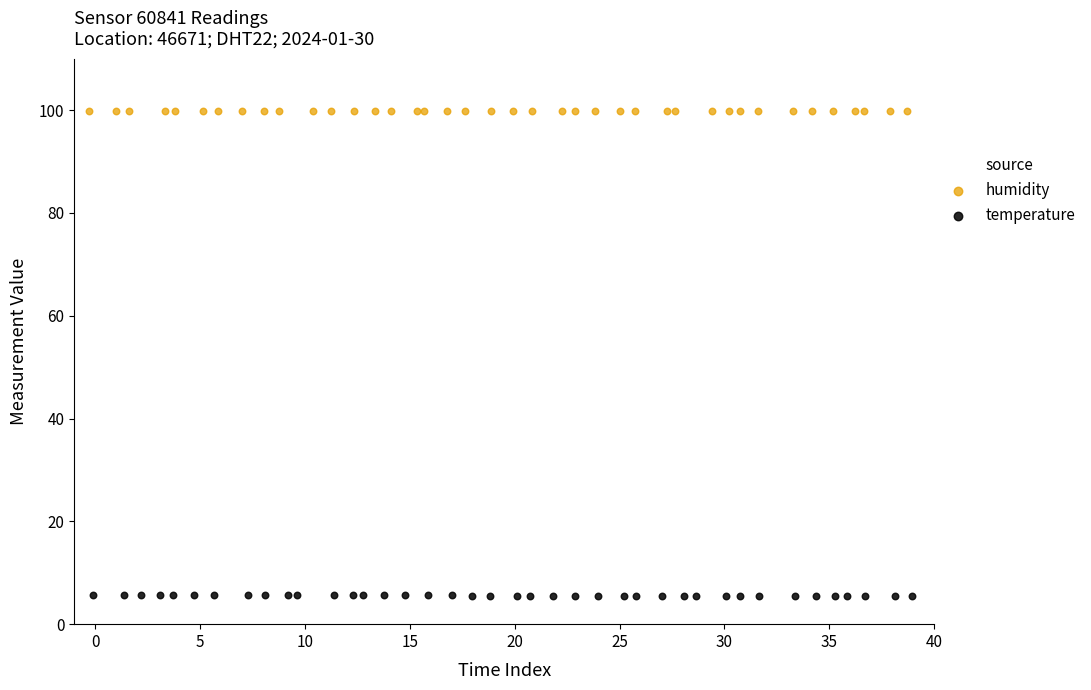

Which series contains the lowest Y value?

temperature